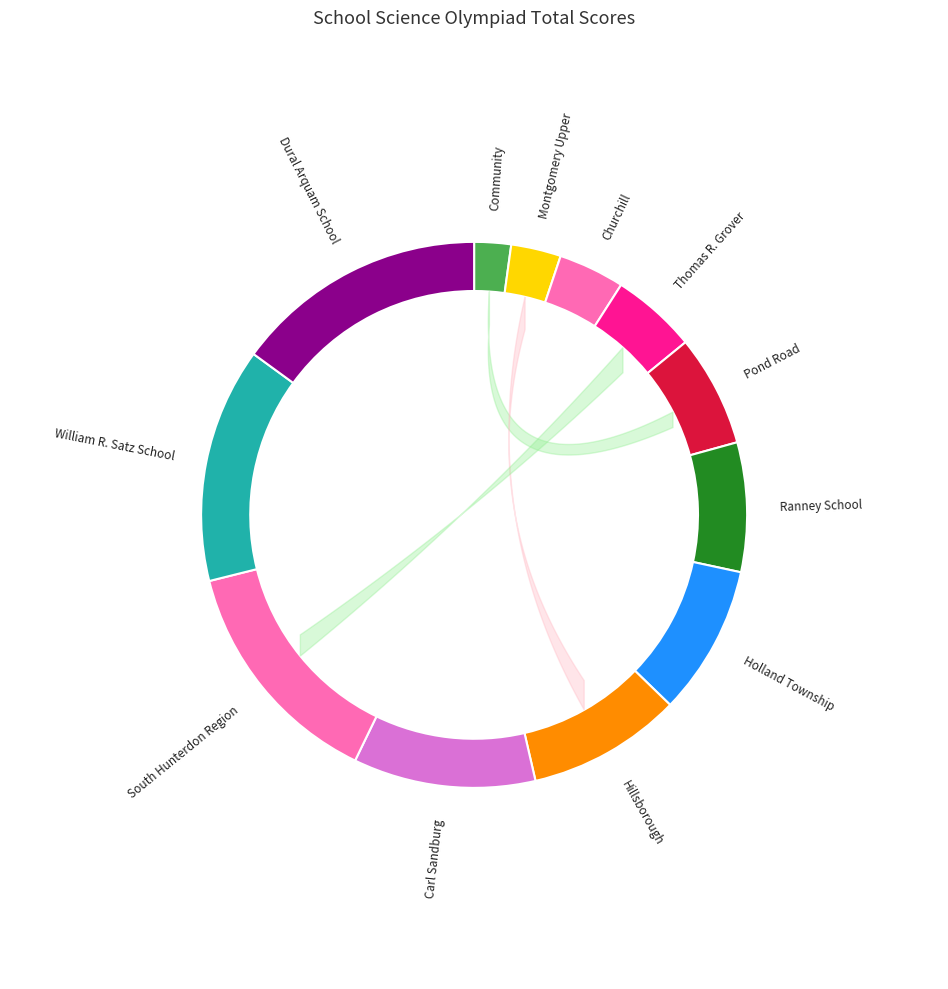

Is the sum of Pond Road Middle School and William R. Satz School greater than half?

No